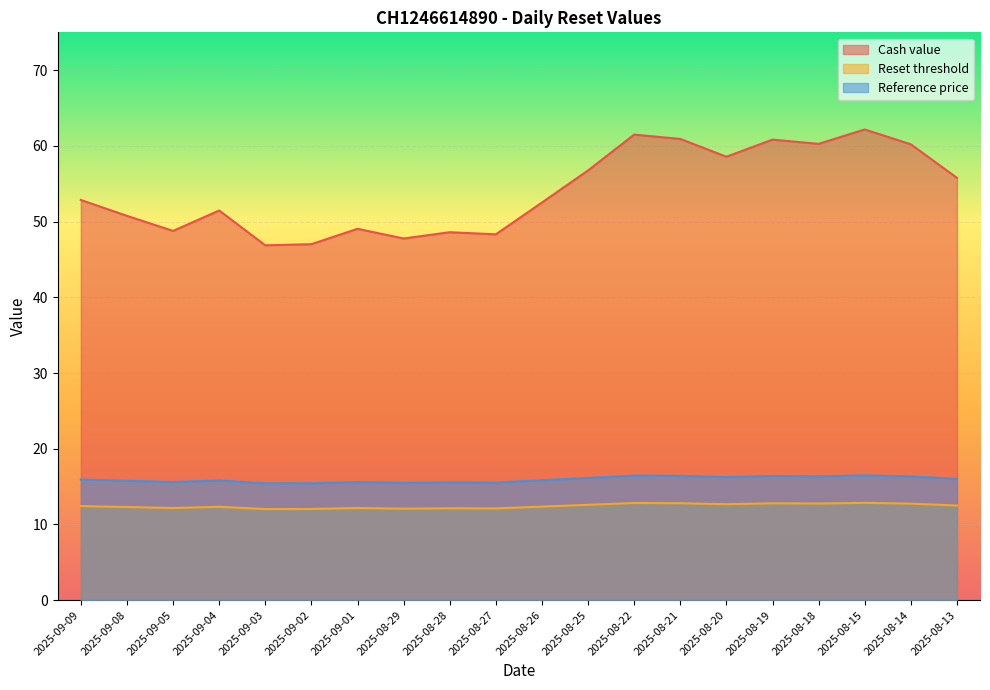

True or false: Reset threshold and Reference price cross at least once.

False